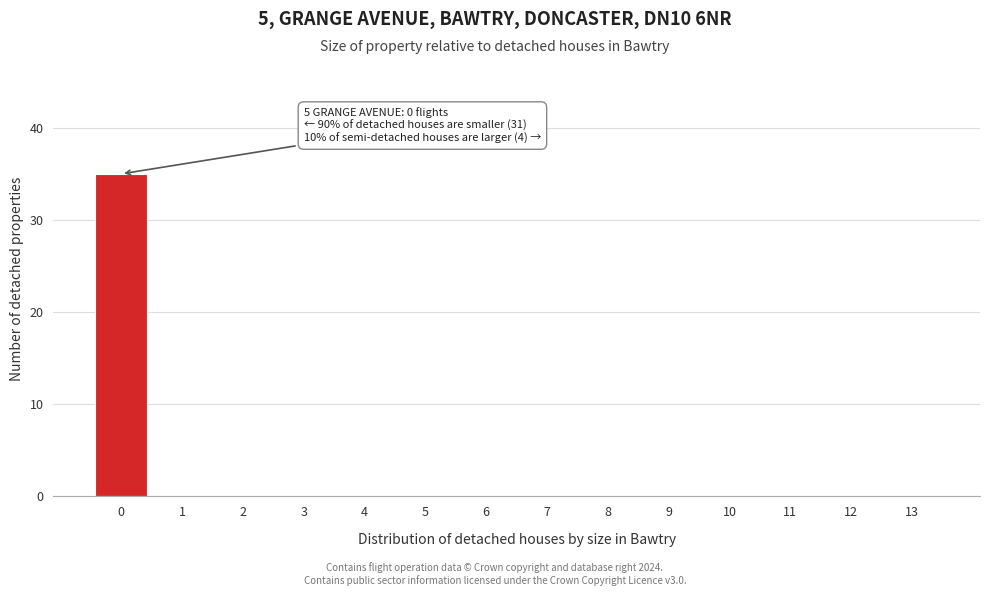

Which range on the x-axis has the tallest bar?

-0.5 to 0.5